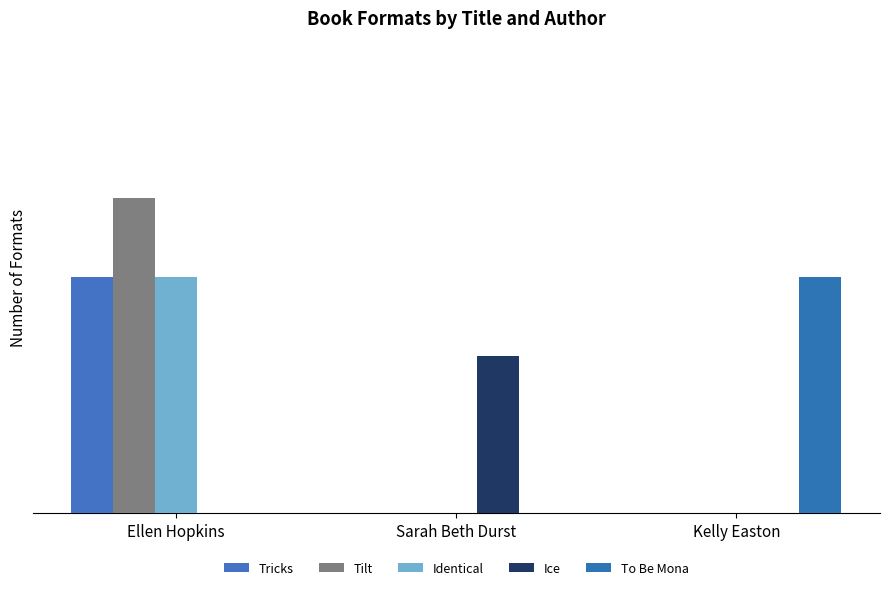

Are the bars horizontal?

No